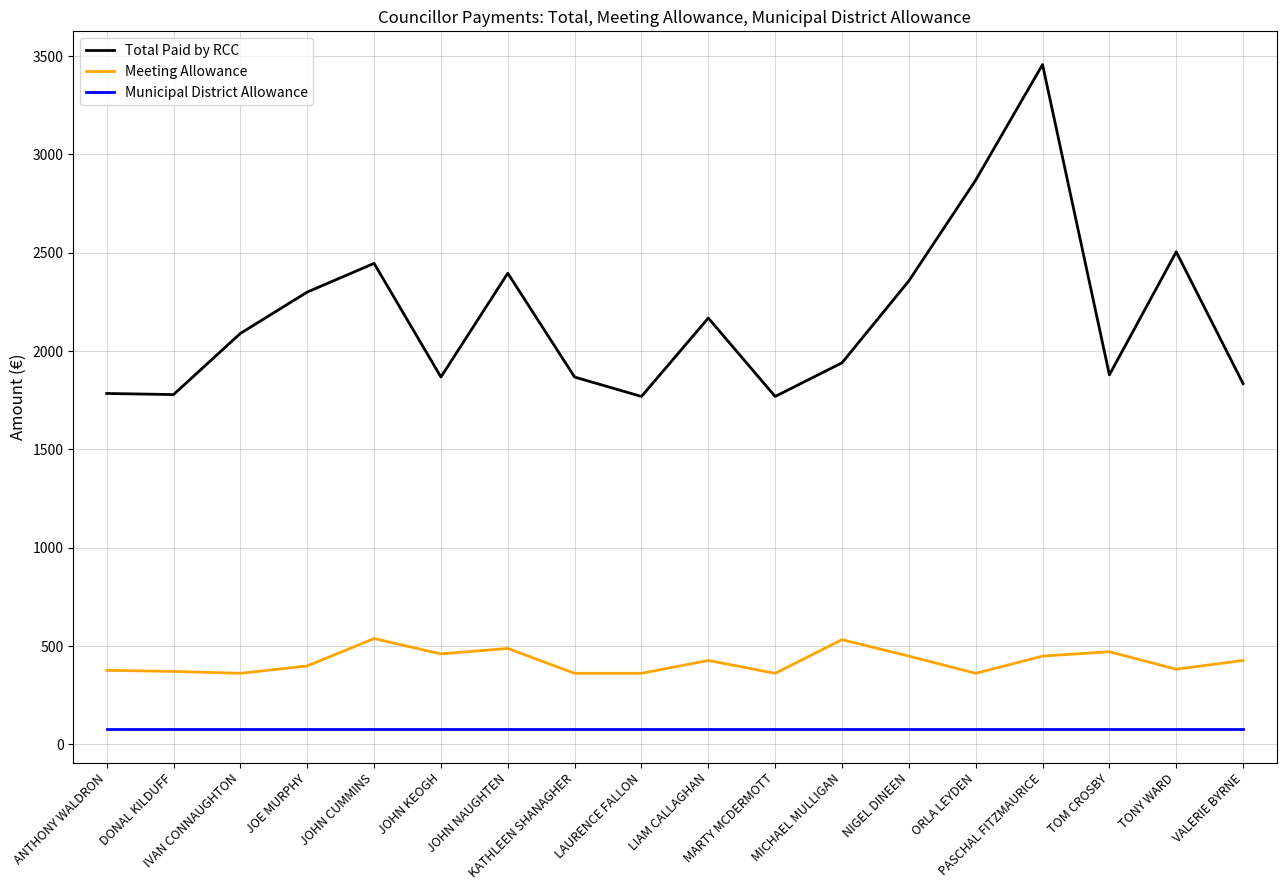

What value does the Total Paid by RCC series have at NIGEL DINEEN?

2356.7